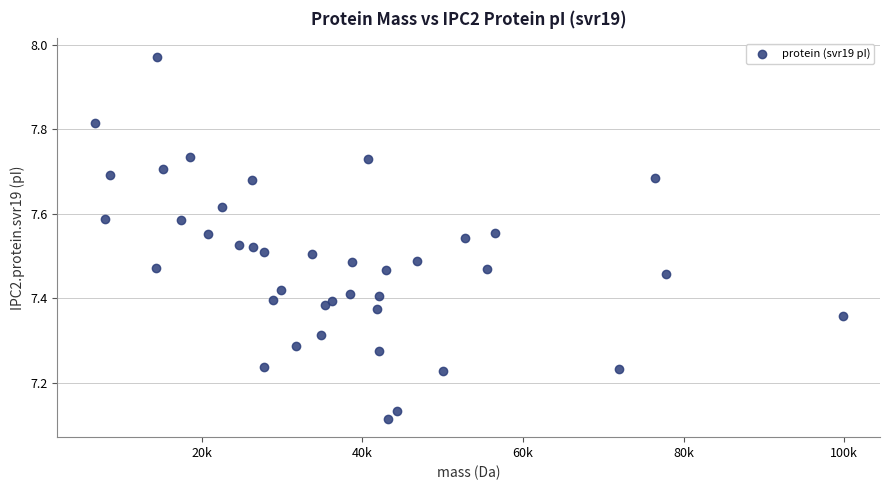

What is the range of Y values (max minus min)?

0.9